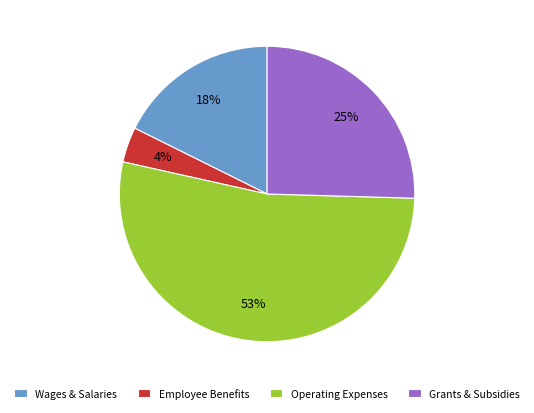

The Grants & Subsidies slice represents 25% of the pie. True or false?

True